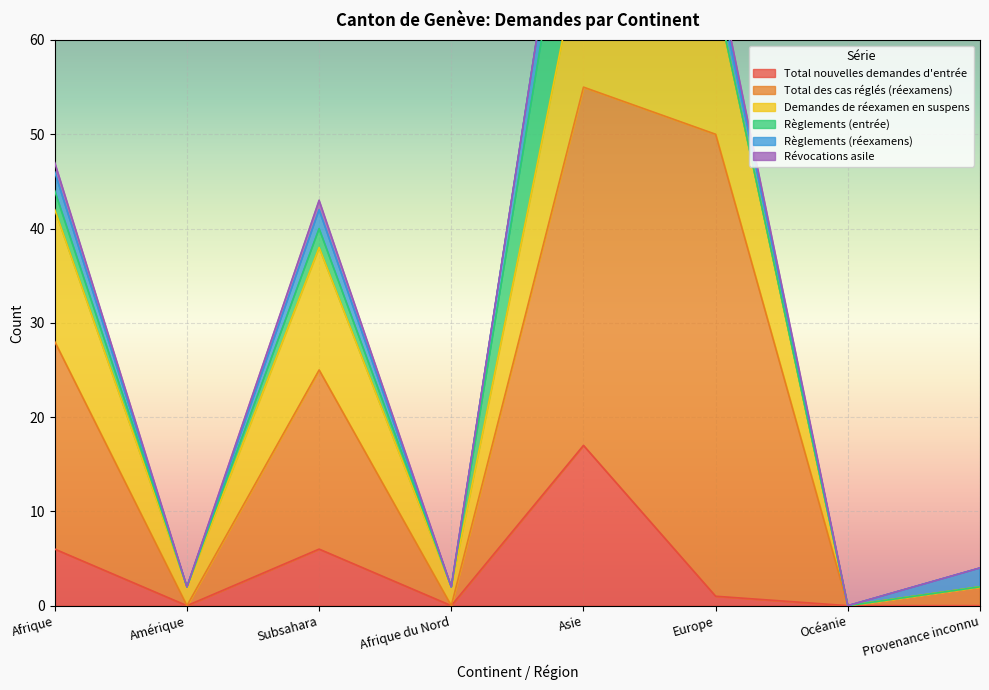

What is the total value across all series at Afrique?

47